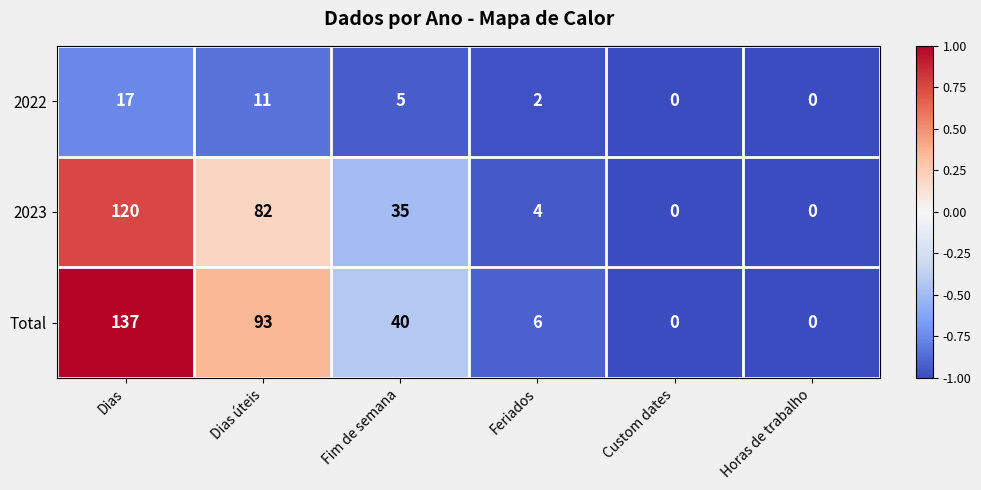

What is the greatest value displayed?

137